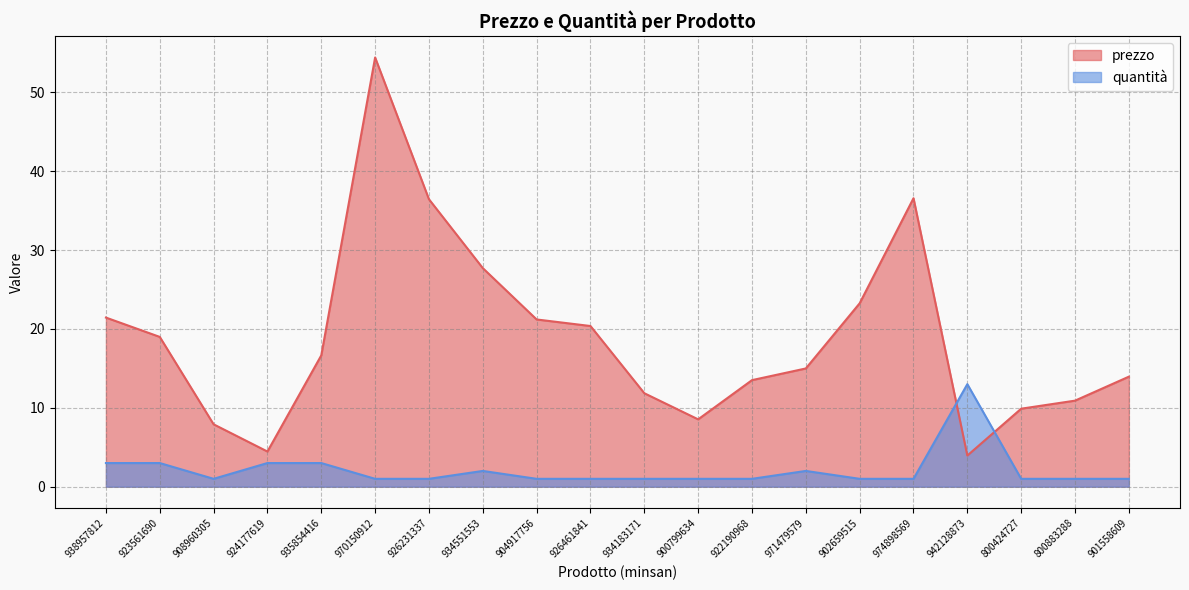

True or false: quantità and prezzo intersect in this chart.

True